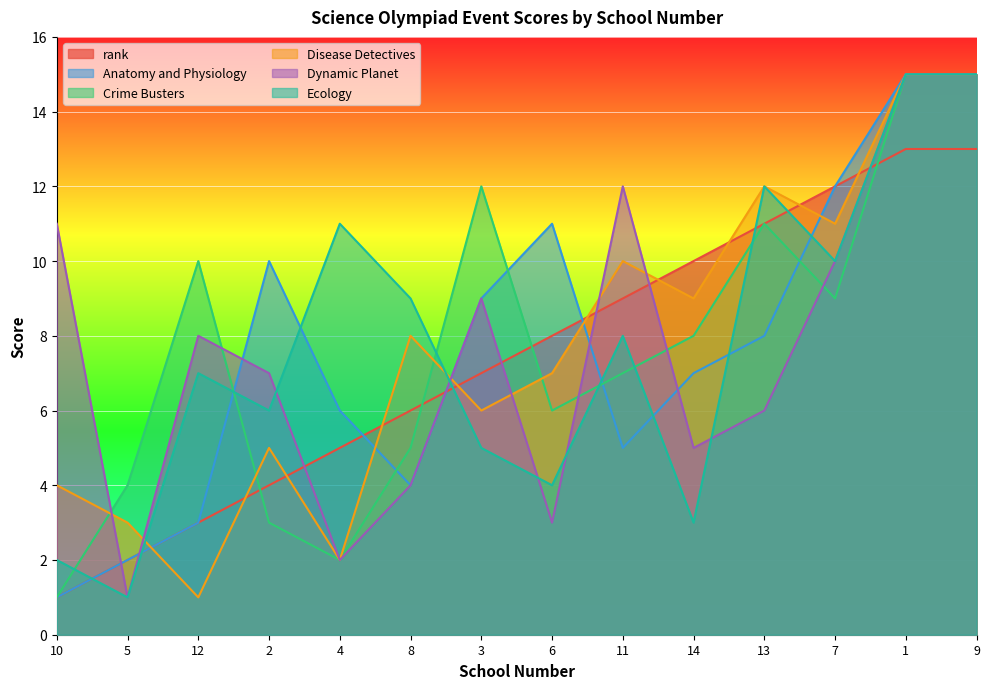

What is the label of the 12th point from the left?

7